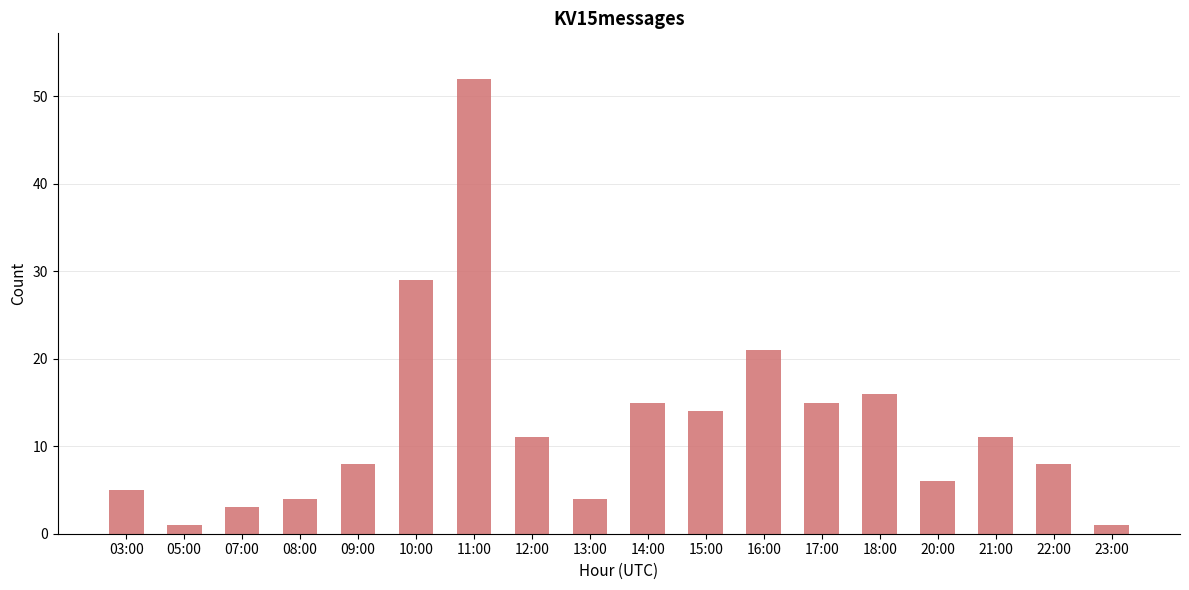

Which has a higher value, 11:00 or 21:00?

11:00